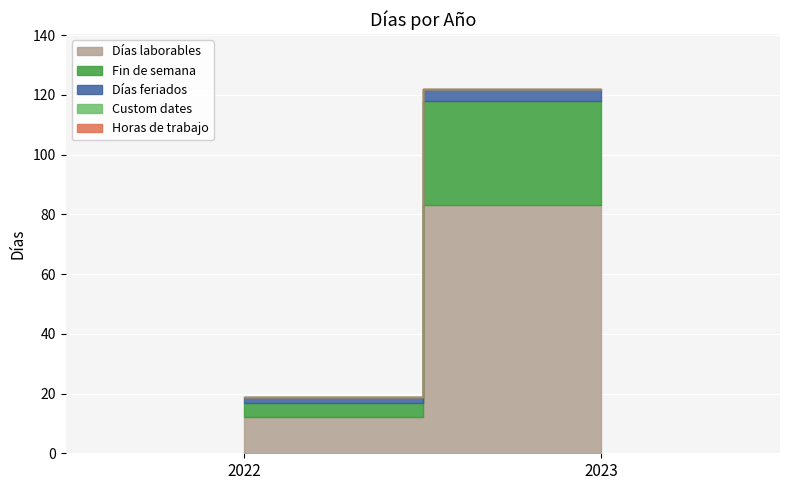

Count the number of categories in the chart.

2